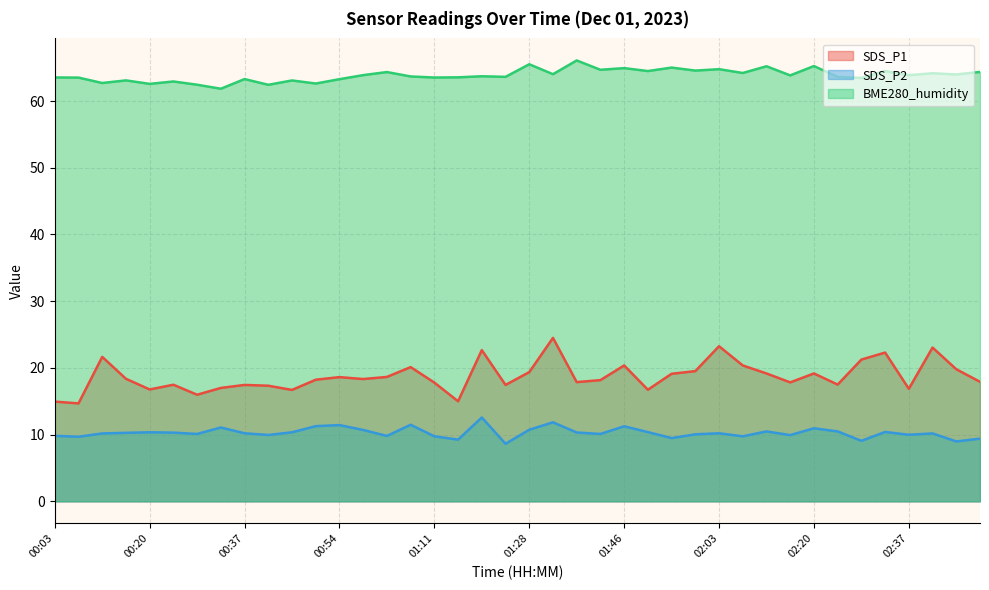

Reading right to left, what are all the values shown in this chart?

SDS_P1: 02:50=17.9	02:46=19.8	02:41=23.1	02:37=16.9	02:33=22.3	02:28=21.2	02:24=17.5	02:20=19.2	02:16=17.8	02:11=19.2	02:07=20.4	02:03=23.2	01:59=19.5	01:54=19.1	01:50=16.7	01:46=20.4	01:41=18.2	01:37=17.9	01:33=24.5	01:28=19.4	01:24=17.4	01:20=22.7	01:16=15.0	01:11=17.8	01:07=20.1	01:03=18.6	00:59=18.3	00:54=18.6	00:50=18.2	00:46=16.7	00:41=17.3	00:37=17.4	00:33=17.0	00:29=16.0	00:24=17.5	00:20=16.8	00:16=18.4	00:12=21.6	00:07=14.7	00:03=14.9
SDS_P2: 02:50=9.4	02:46=9.0	02:41=10.2	02:37=10.0	02:33=10.4	02:28=9.1	02:24=10.5	02:20=10.9	02:16=9.9	02:11=10.5	02:07=9.8	02:03=10.2	01:59=10.1	01:54=9.5	01:50=10.4	01:46=11.2	01:41=10.1	01:37=10.3	01:33=11.8	01:28=10.7	01:24=8.6	01:20=12.6	01:16=9.2	01:11=9.8	01:07=11.5	01:03=9.8	00:59=10.7	00:54=11.4	00:50=11.3	00:46=10.3	00:41=9.9	00:37=10.2	00:33=11.1	00:29=10.1	00:24=10.3	00:20=10.3	00:16=10.3	00:12=10.2	00:07=9.7	00:03=9.8
BME280_humidity: 02:50=64.4	02:46=64.0	02:41=64.2	02:37=63.9	02:33=64.5	02:28=63.5	02:24=63.6	02:20=65.2	02:16=63.9	02:11=65.2	02:07=64.2	02:03=64.8	01:59=64.6	01:54=65.0	01:50=64.5	01:46=64.9	01:41=64.7	01:37=66.1	01:33=64.0	01:28=65.5	01:24=63.6	01:20=63.7	01:16=63.6	01:11=63.5	01:07=63.7	01:03=64.3	00:59=63.9	00:54=63.3	00:50=62.6	00:46=63.1	00:41=62.4	00:37=63.3	00:33=61.9	00:29=62.5	00:24=62.9	00:20=62.6	00:16=63.1	00:12=62.7	00:07=63.5	00:03=63.5